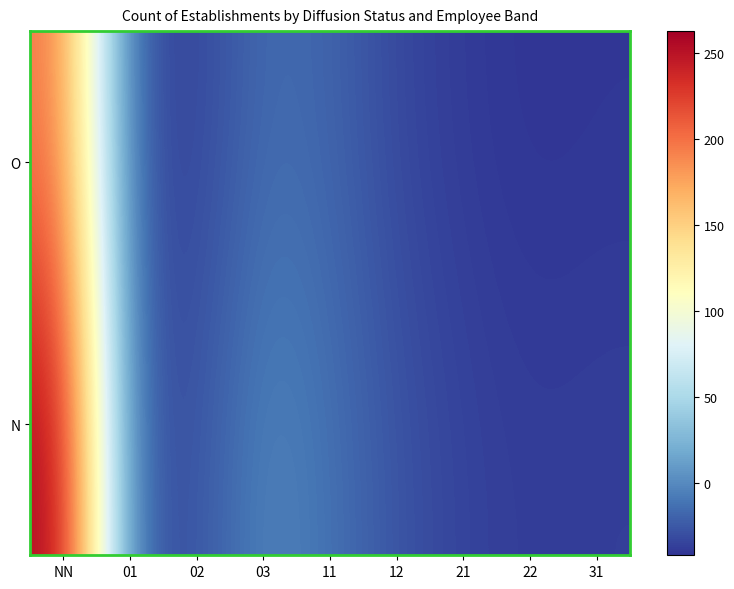

What is the total value across all series at 31?

-78.3